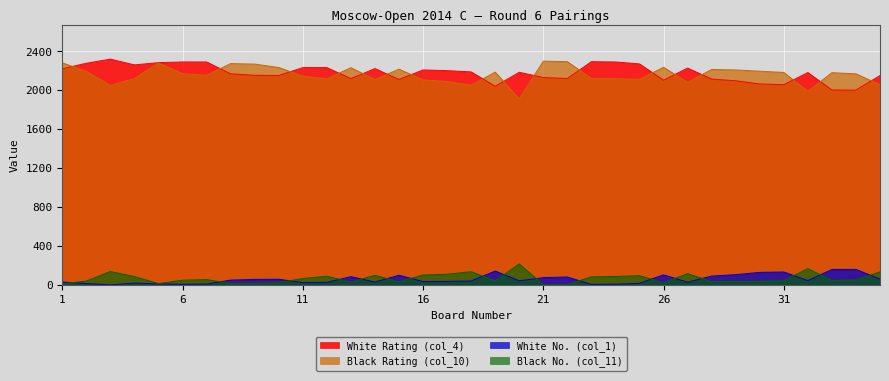

What are all the series names shown in the legend?

White Rating (col_4), Black Rating (col_10), White No. (col_1), Black No. (col_11)